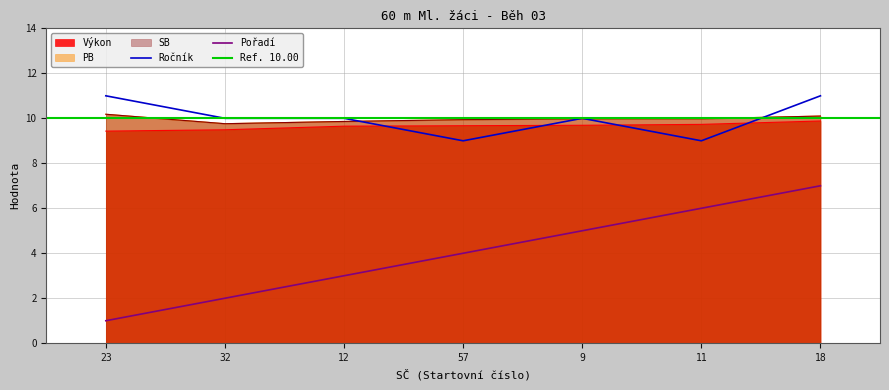

The value of Výkon at 23 is 13.9. True or false?

False